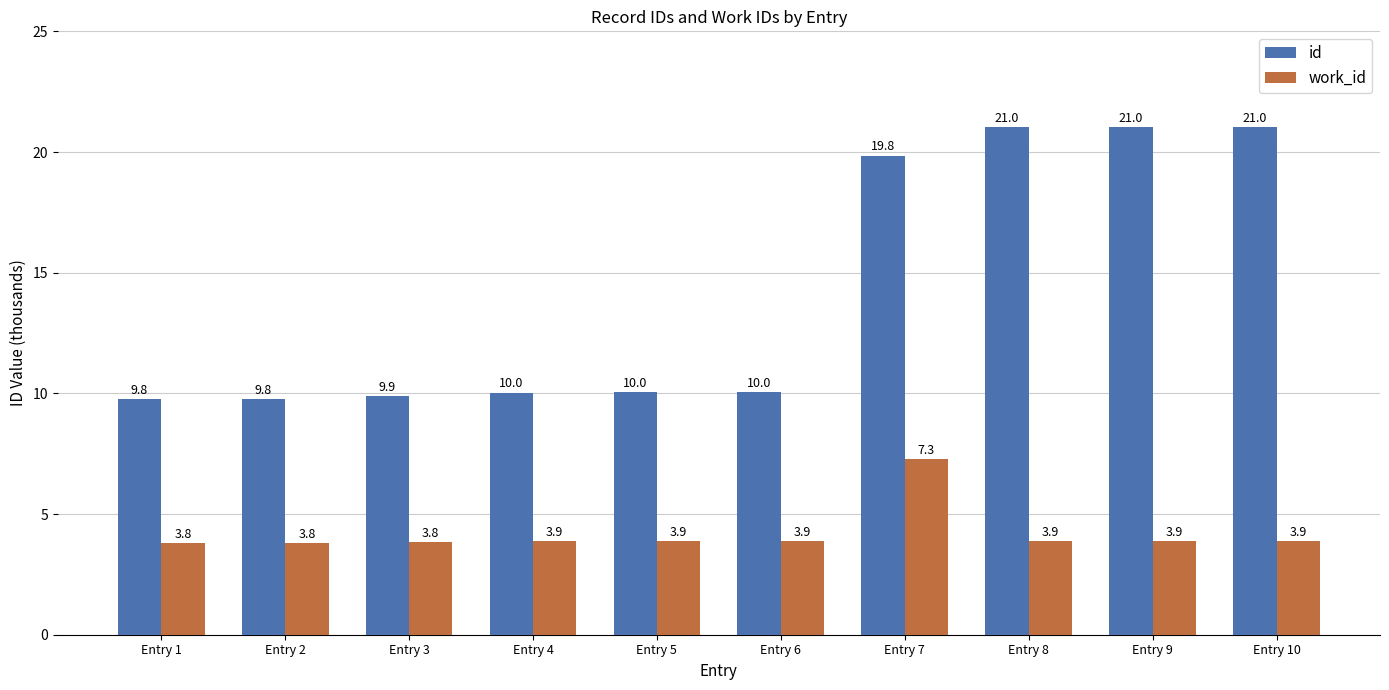

What is the total value across all series at Entry 7?

27.1